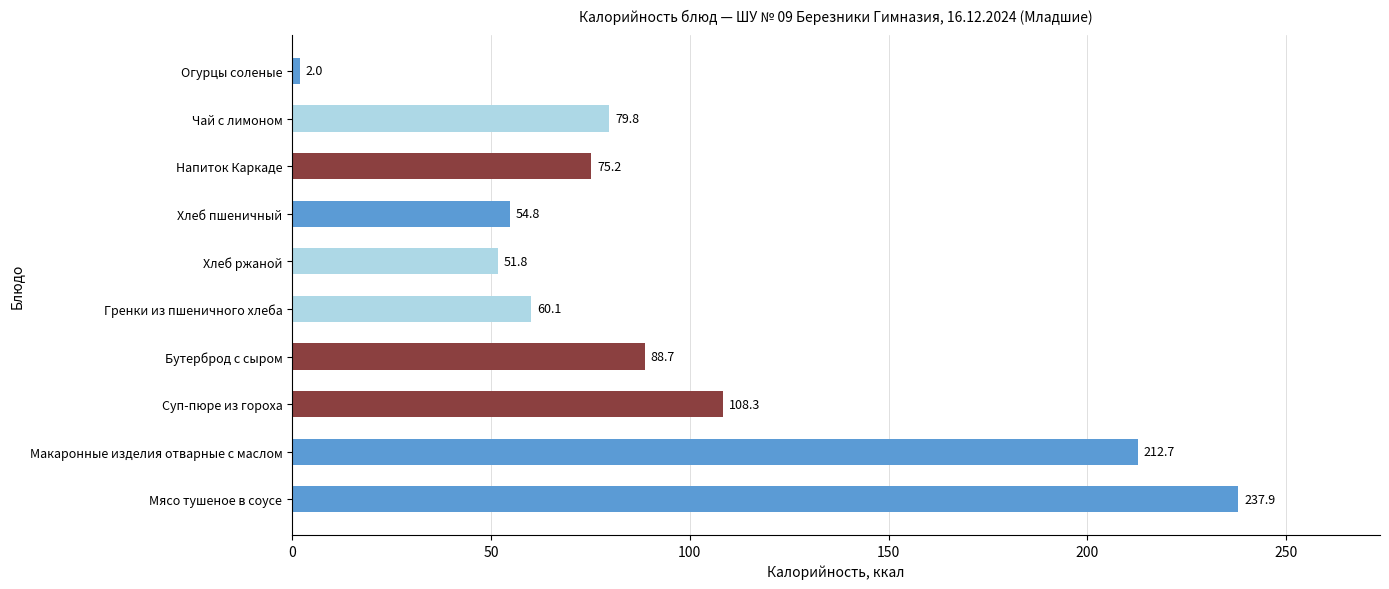

What is the sum of all values?

971.3